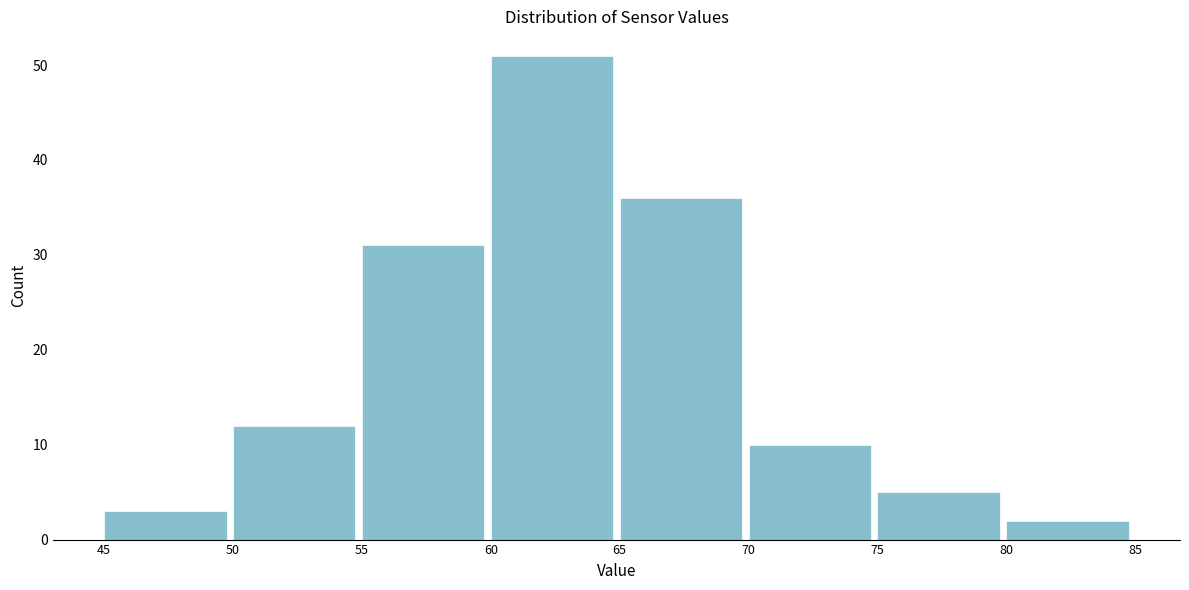

How tall is the bar that spans 75 to 80 on the x-axis? The values are not printed on the chart, so give them approximately, as read against the axis.

5